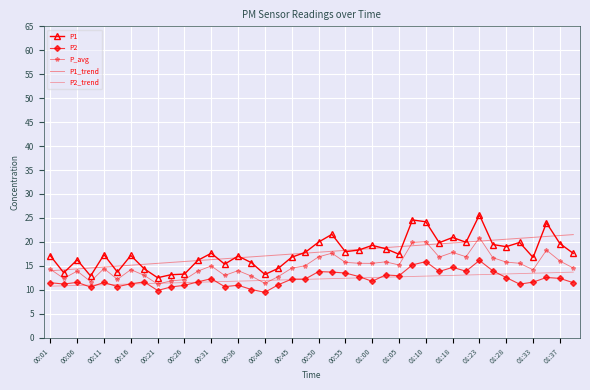

What is the highest value of the P_avg series?

20.9